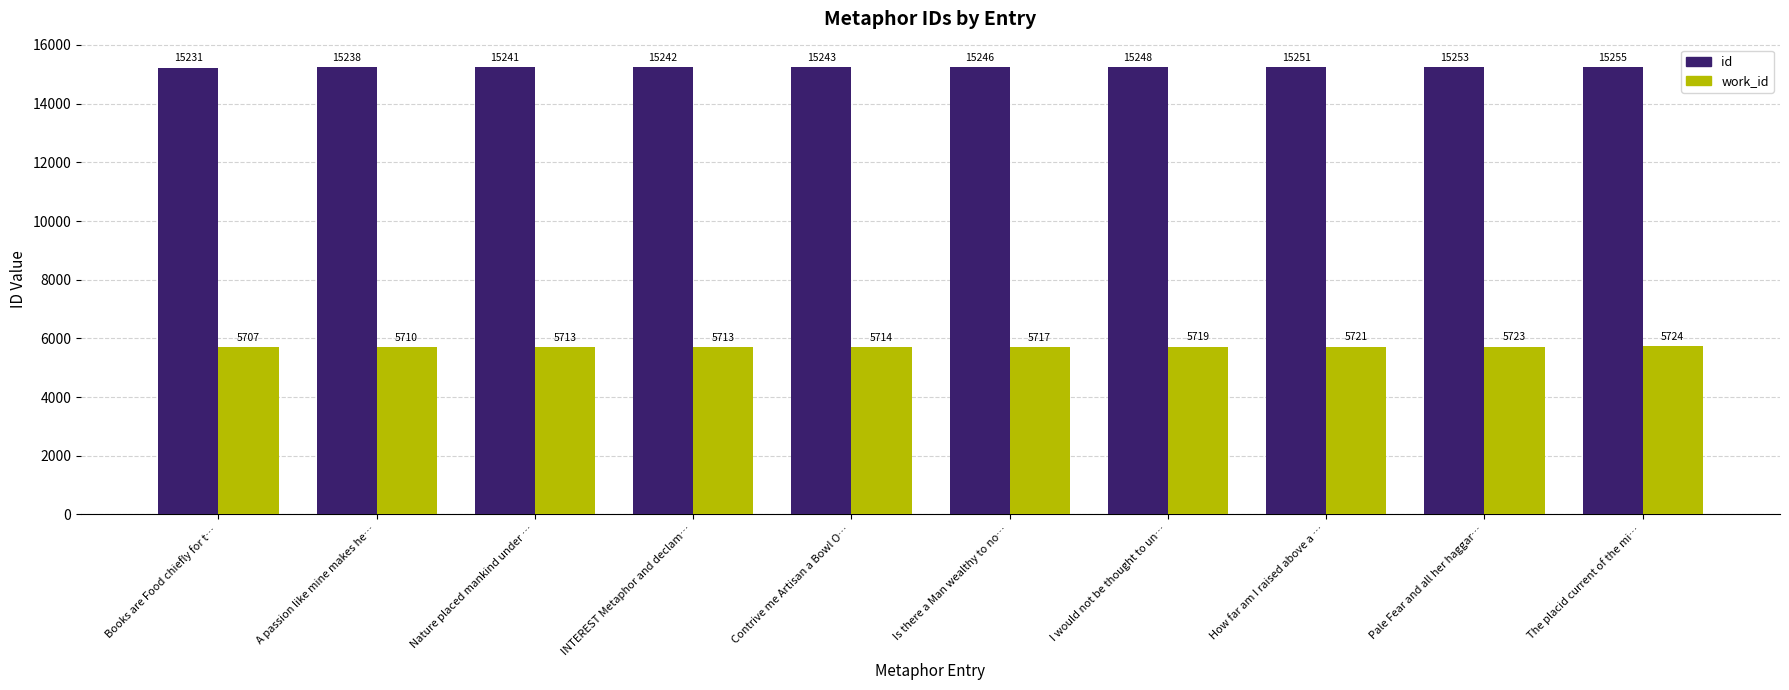

Is it true that work_id equals 9295 at INTEREST Metaphor and declam…?

False